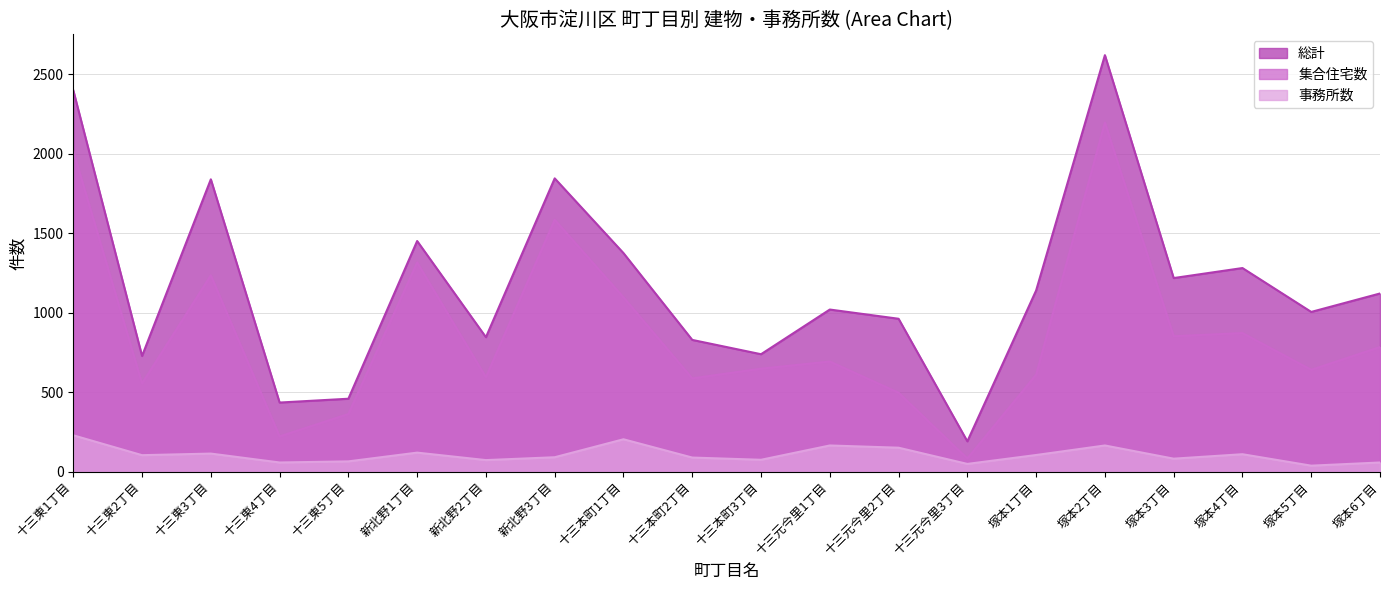

Is the value of 集合住宅数 at 十三東5丁目 greater than the value of 事務所数 at 十三東2丁目?

Yes